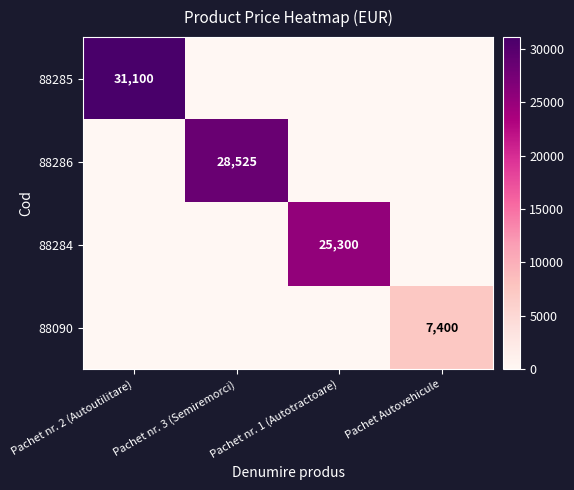

What is the greatest value displayed?

31100